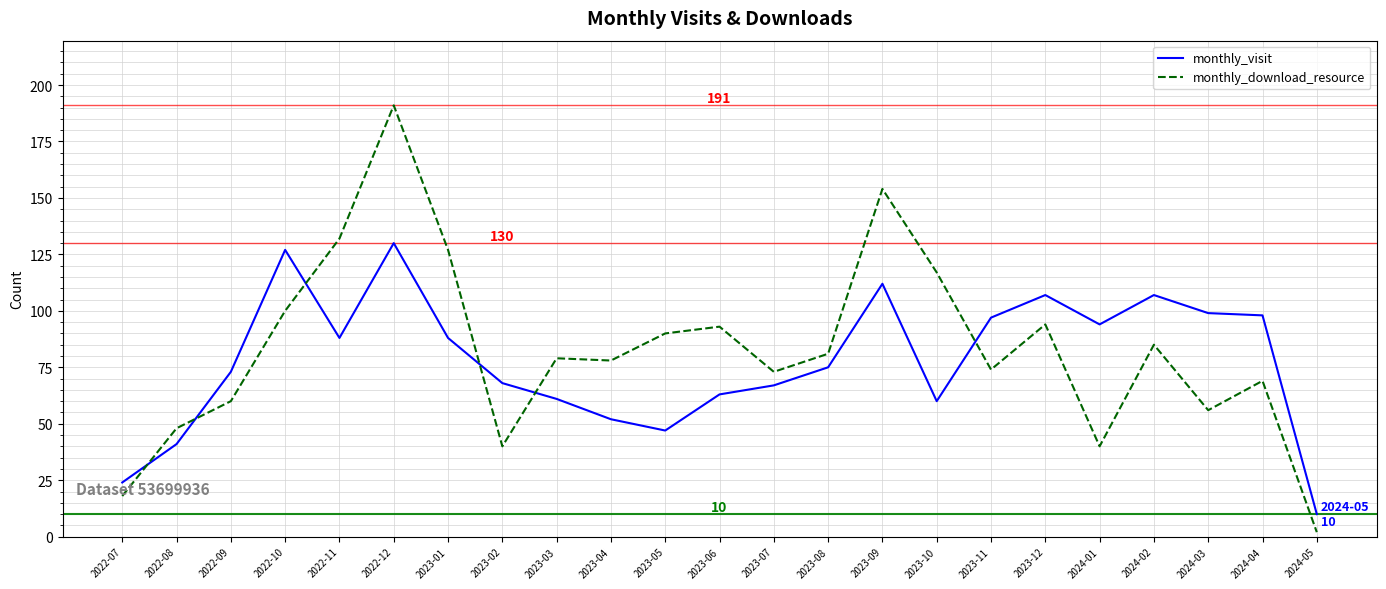

At 2023-10, list the series in order from largest to smallest.

monthly_download_resource, monthly_visit